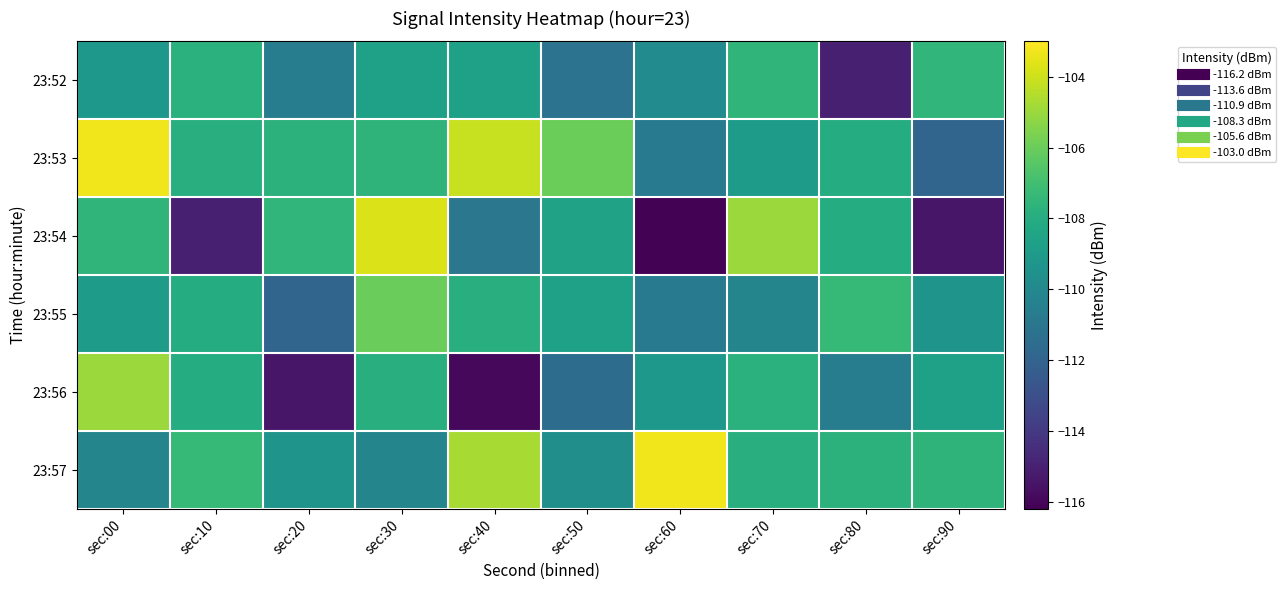

What is the spread (max minus min) of values at sec:40?

11.8